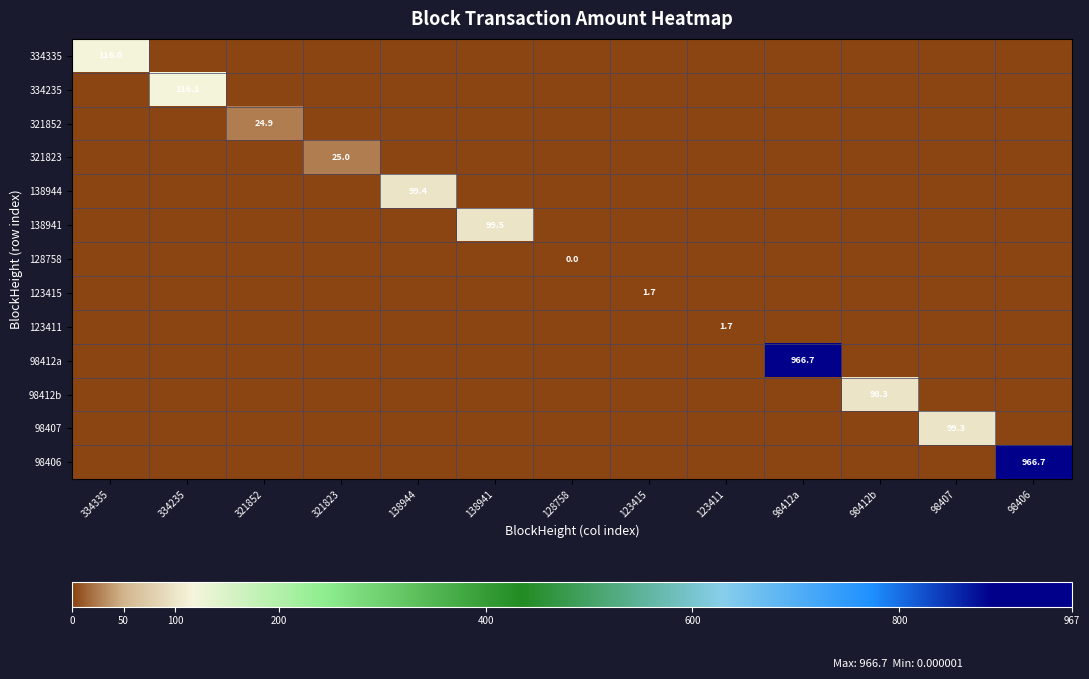

At which category is the sum across all series the highest?

98406